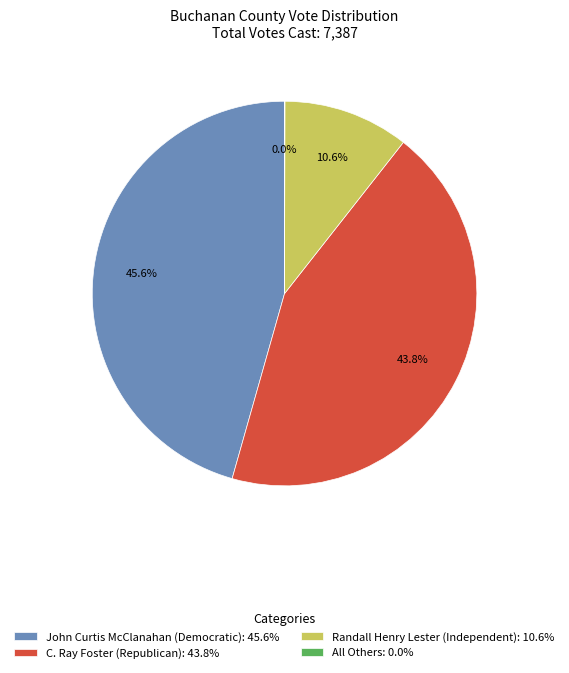

The Randall Henry Lester (Independent) slice represents 25% of the pie. True or false?

False